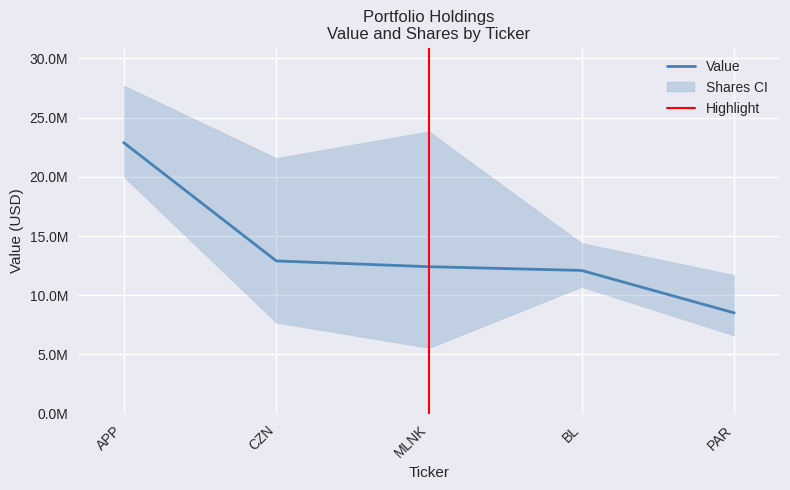

List the labels in order of value, largest first.

APP, CZN, MLNK, BL, PAR